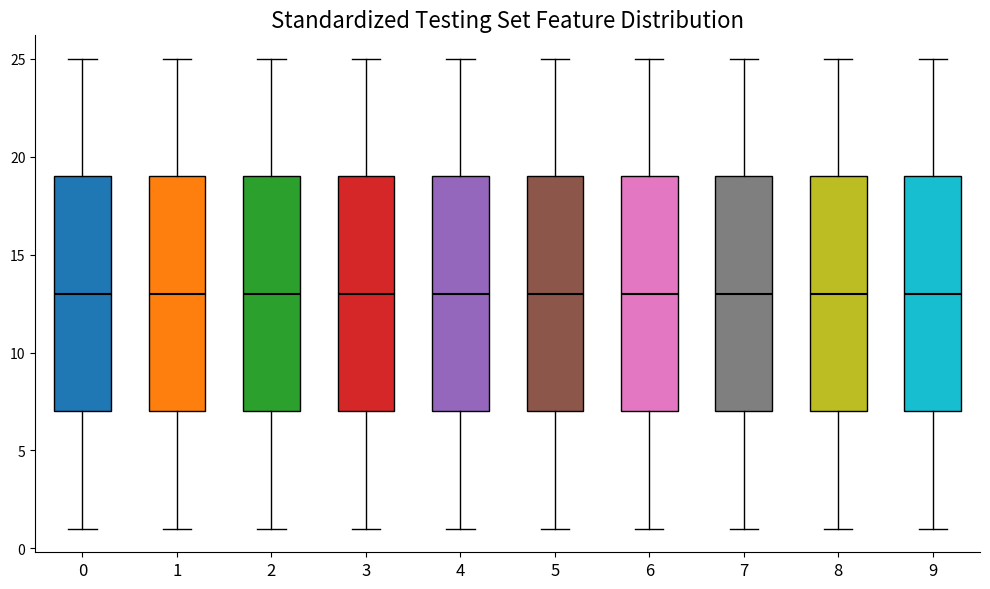

Reading left to right, transcribe this box plot: for each box, give where its median line is, the range the box spans, and where its two whiskers end, as read against the y-axis. The values are not printed on the chart, so give them approximately, as read against the axis.

0: median 13, box 7 to 19, whiskers 1 to 25
1: median 13, box 7 to 19, whiskers 1 to 25
2: median 13, box 7 to 19, whiskers 1 to 25
3: median 13, box 7 to 19, whiskers 1 to 25
4: median 13, box 7 to 19, whiskers 1 to 25
5: median 13, box 7 to 19, whiskers 1 to 25
6: median 13, box 7 to 19, whiskers 1 to 25
7: median 13, box 7 to 19, whiskers 1 to 25
8: median 13, box 7 to 19, whiskers 1 to 25
9: median 13, box 7 to 19, whiskers 1 to 25